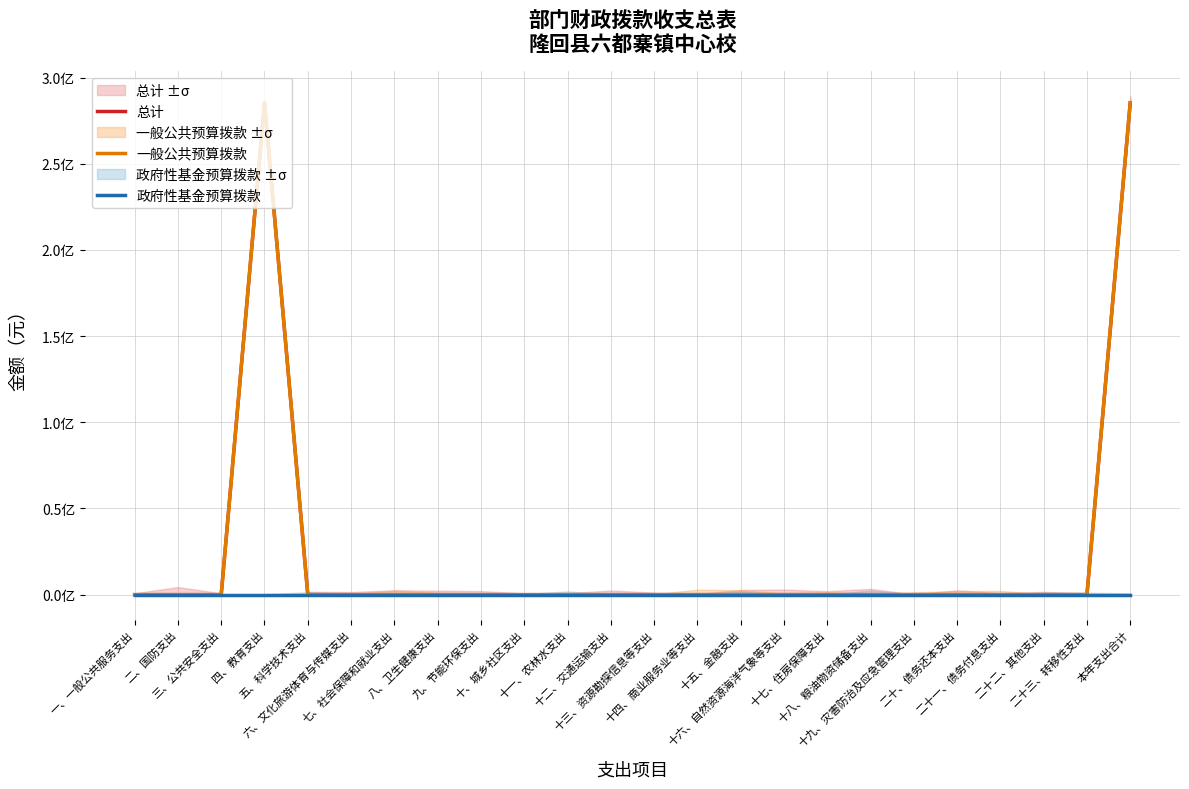

Which series has the largest total across all categories?

总计